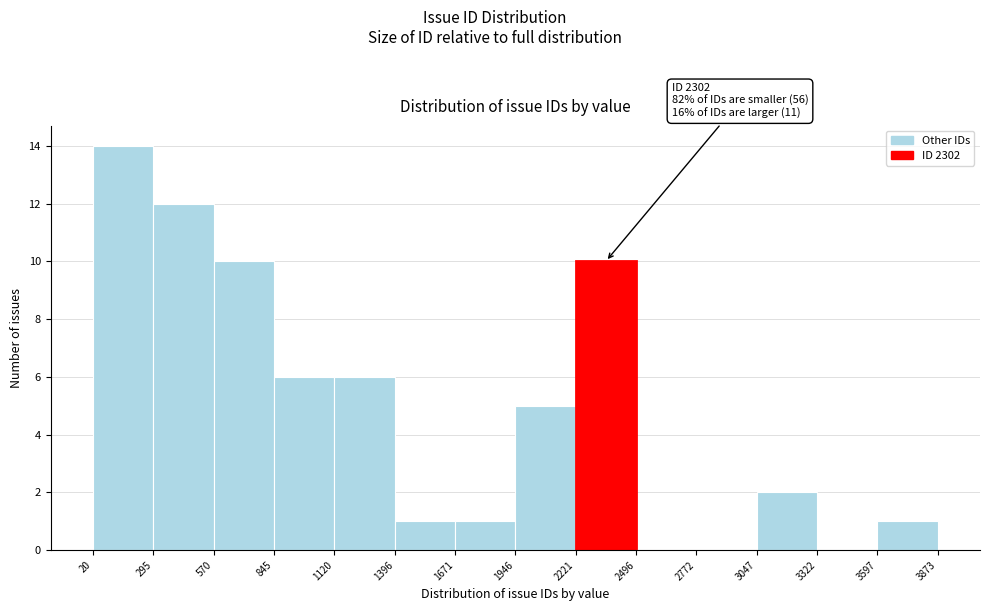

Which range on the x-axis has the tallest bar?

20 to 295